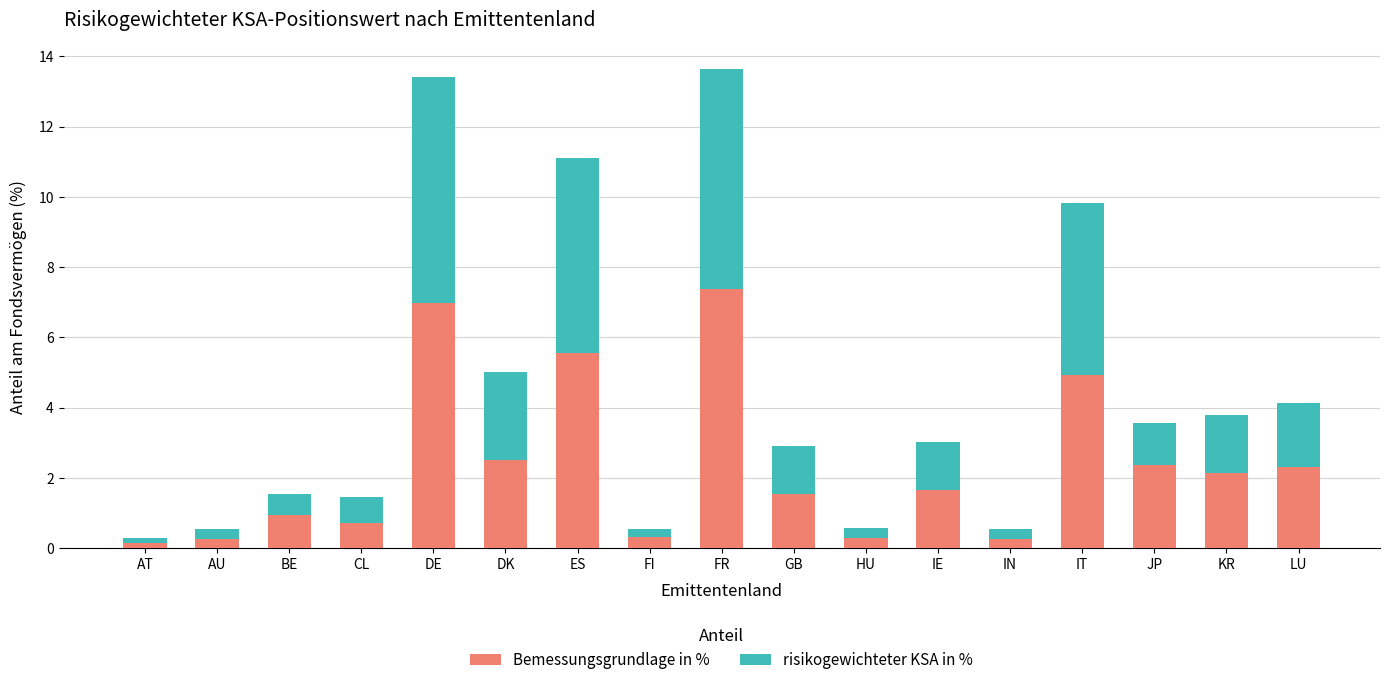

What is the total value across all series at IT?

9.8